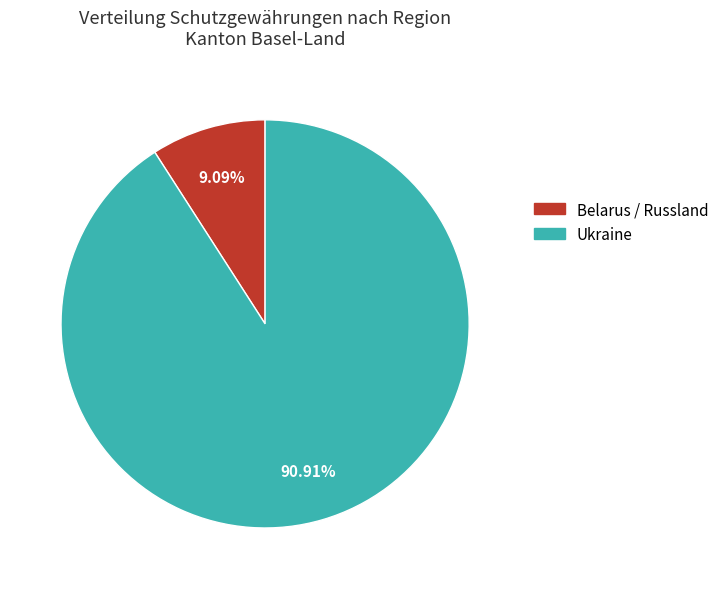

Is there a majority slice in this chart?

Yes